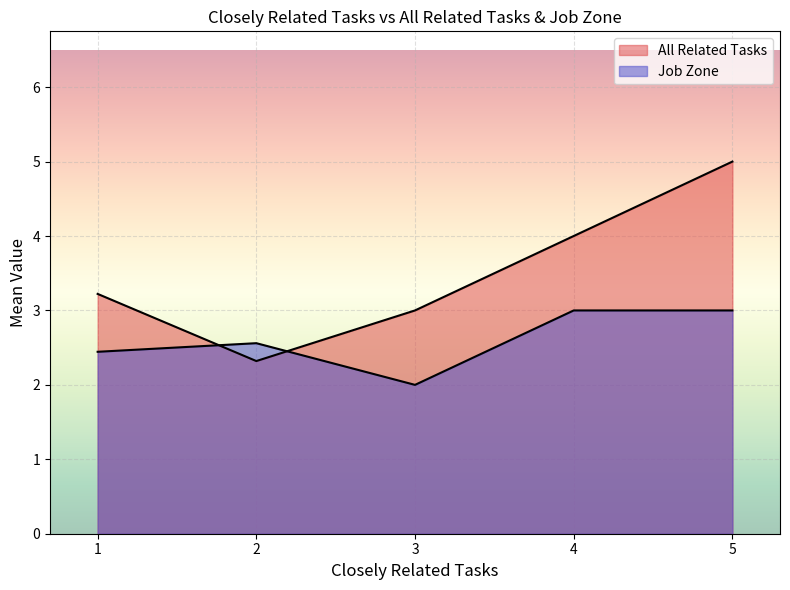

List the series in order of their peak value, lowest first.

Job Zone, All Related Tasks